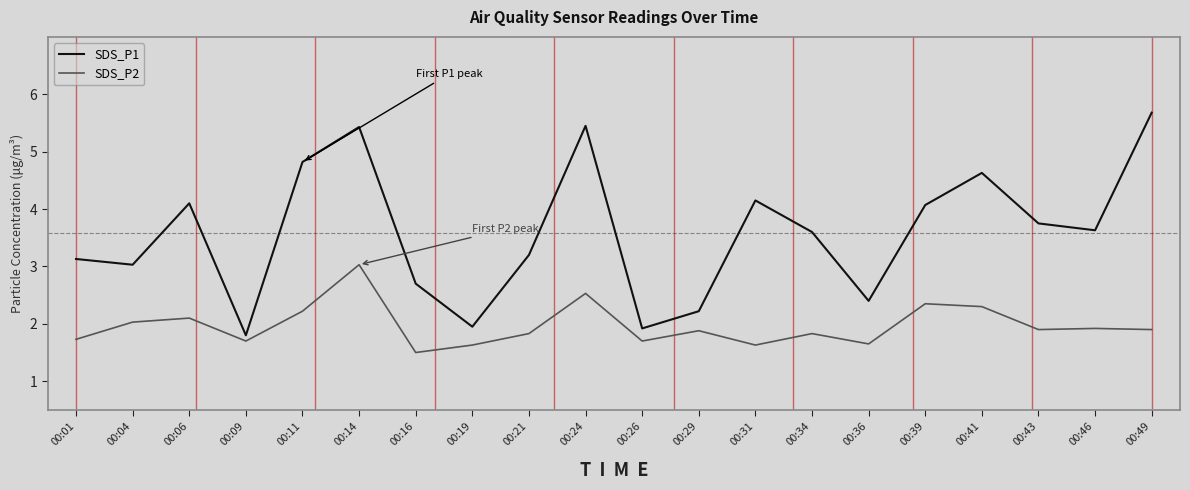

True or false: SDS_P2 and SDS_P1 intersect in this chart.

False